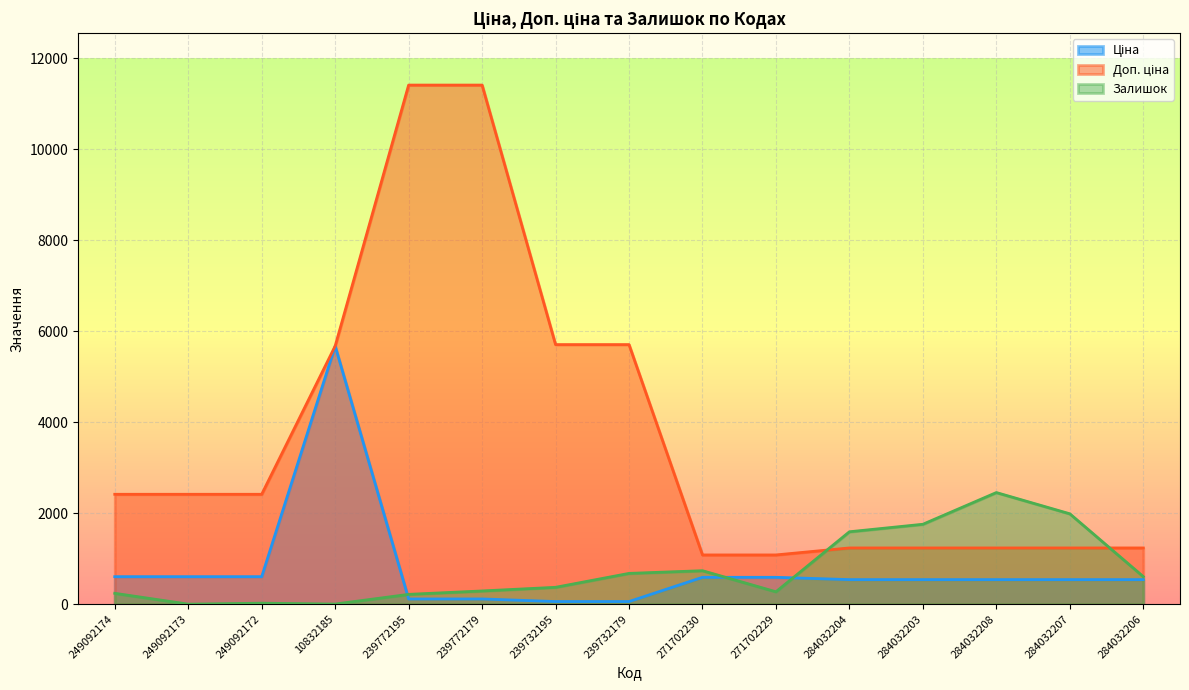

What is the sum of the Залишок values at 271702230 and 249092173?

735.0